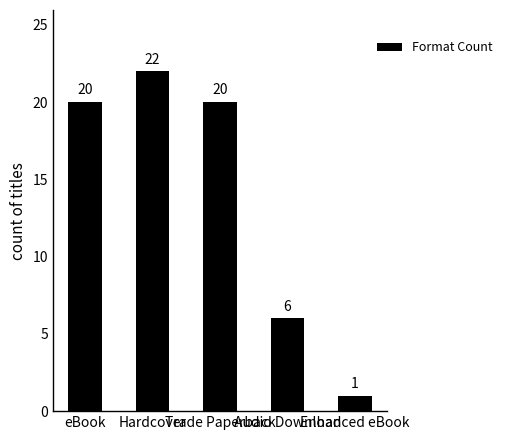

The chart shows a value of 2 at Audio Download. True or false?

False